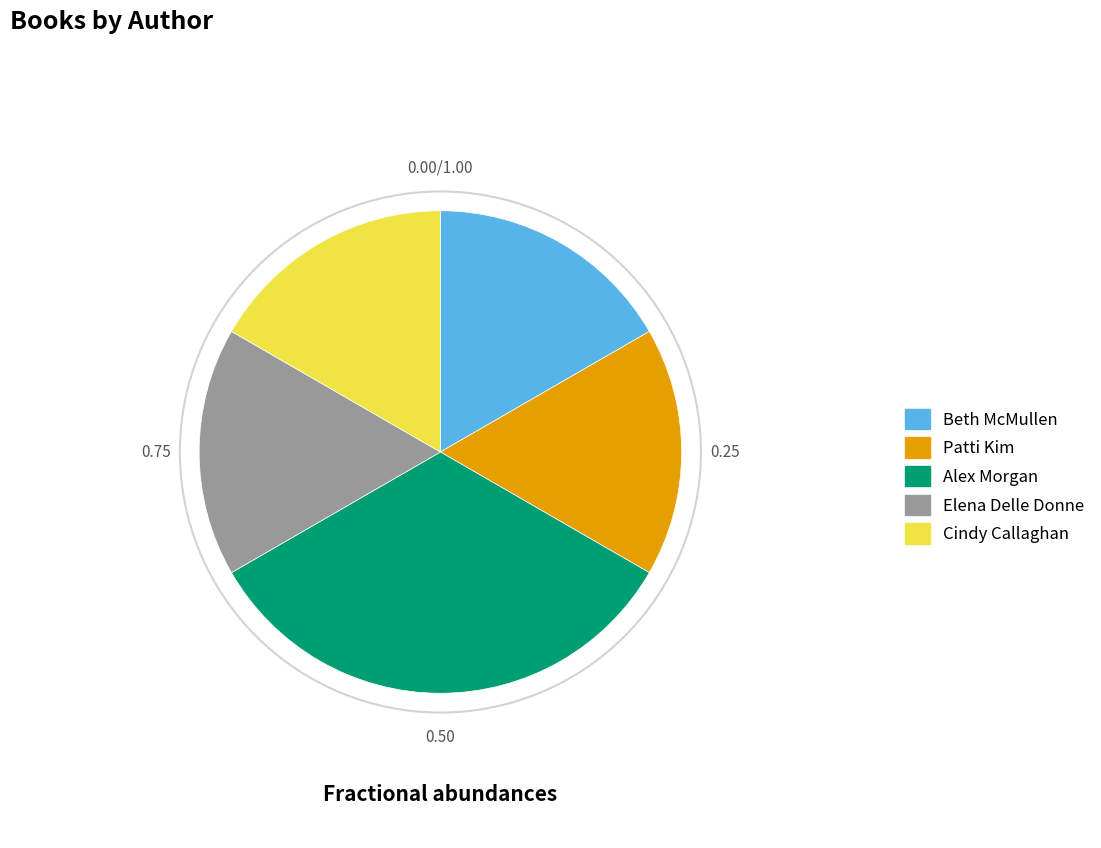

Approximately how many times larger is the value at Alex Morgan compared to Cindy Callaghan?

2.0